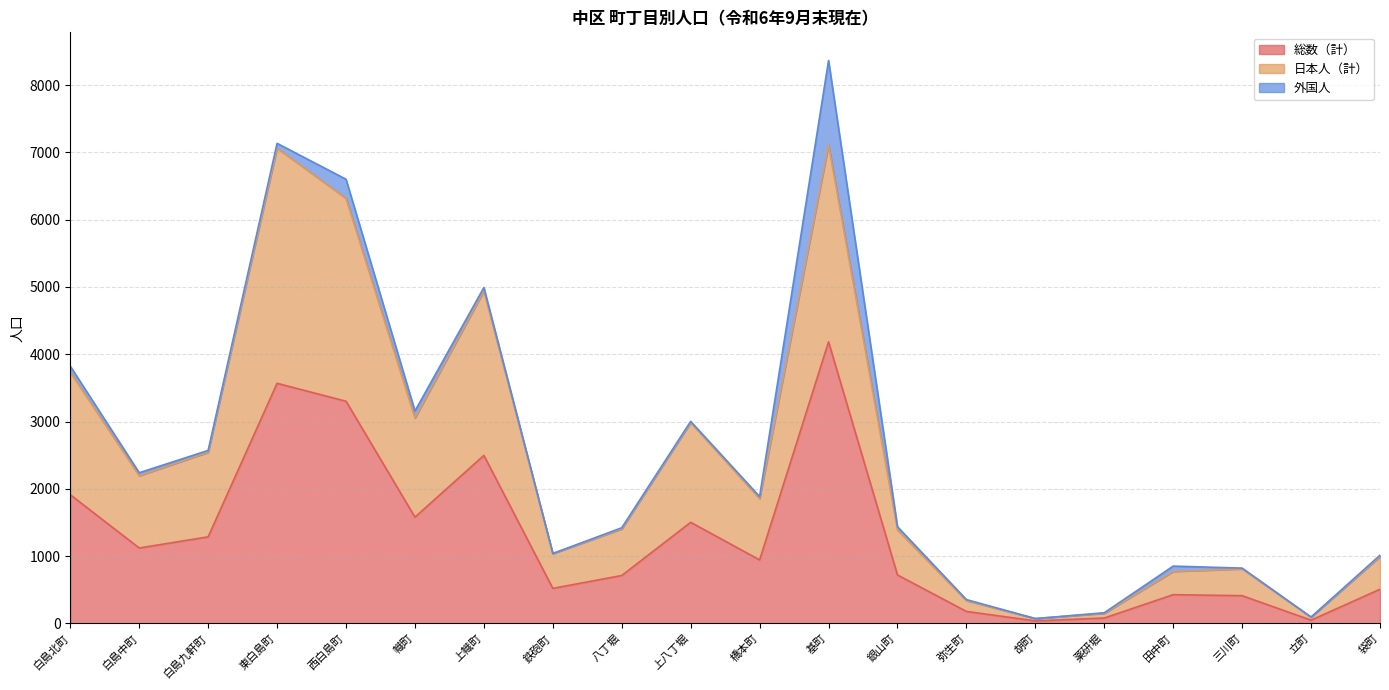

What are all the series names shown in the legend?

総数（計）, 日本人（計）, 外国人